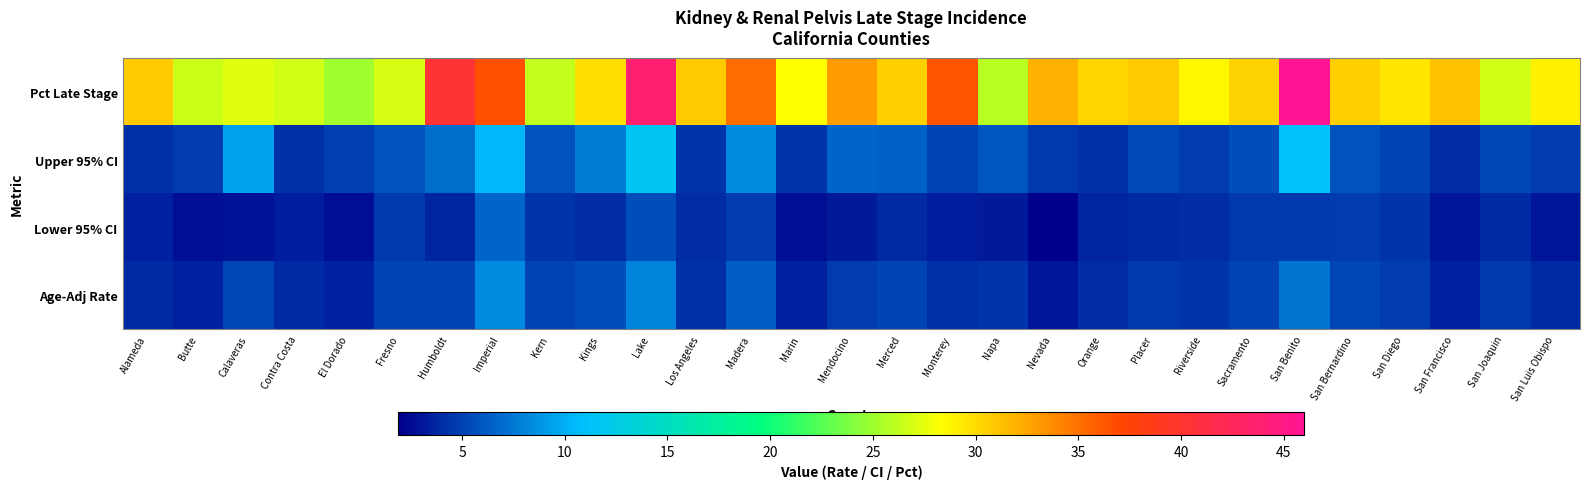

Reading left to right, transcribe all the data shown in this chart.

Age-Adj Rate: Alameda=3.9	Butte=3.6	Calaveras=5.3	Contra Costa=3.8	El Dorado=3.6	Fresno=5.1	Humboldt=5.1	Imperial=8.4	Kern=5.1	Kings=5.6	Lake=8.1	Los Angeles=4.2	Madera=6.3	Marin=3.5	Mendocino=4.7	Merced=5.1	Monterey=4.2	Napa=4.4	Nevada=3.0	Orange=4.0	Placer=4.6	Riverside=4.4	Sacramento=5.1	San Benito=7.3	San Bernardino=5.2	San Diego=4.7	San Francisco=3.5	San Joaquin=4.6	San Luis Obispo=3.8
Lower 95% CI: Alameda=3.5	Butte=2.7	Calaveras=2.8	Contra Costa=3.4	El Dorado=2.7	Fresno=4.5	Humboldt=3.7	Imperial=6.6	Kern=4.4	Kings=4.0	Lake=5.6	Los Angeles=4.0	Madera=4.7	Marin=2.7	Mendocino=3.2	Merced=3.9	Monterey=3.4	Napa=3.2	Nevada=1.9	Orange=3.7	Placer=3.8	Riverside=4.1	Sacramento=4.6	San Benito=4.6	San Bernardino=4.8	San Diego=4.4	San Francisco=3.0	San Joaquin=3.9	San Luis Obispo=3.0
Upper 95% CI: Alameda=4.3	Butte=4.8	Calaveras=9.4	Contra Costa=4.3	El Dorado=4.9	Fresno=5.8	Humboldt=6.9	Imperial=10.5	Kern=5.8	Kings=7.7	Lake=11.6	Los Angeles=4.4	Madera=8.3	Marin=4.4	Mendocino=6.7	Merced=6.5	Monterey=5.1	Napa=6.0	Nevada=4.6	Orange=4.3	Placer=5.5	Riverside=4.8	Sacramento=5.6	San Benito=11.1	San Bernardino=5.7	San Diego=5.1	San Francisco=4.1	San Joaquin=5.3	San Luis Obispo=4.8
Pct Late Stage: Alameda=30.7	Butte=26.7	Calaveras=27.3	Contra Costa=26.8	El Dorado=25.0	Fresno=27.0	Humboldt=40.2	Imperial=36.6	Kern=26.3	Kings=29.9	Lake=43.8	Los Angeles=30.7	Madera=35.3	Marin=28.4	Mendocino=33.0	Merced=30.5	Monterey=36.5	Napa=25.9	Nevada=31.9	Orange=30.2	Placer=30.8	Riverside=28.7	Sacramento=30.4	San Benito=46.0	San Bernardino=30.5	San Diego=29.6	San Francisco=31.3	San Joaquin=26.8	San Luis Obispo=29.1